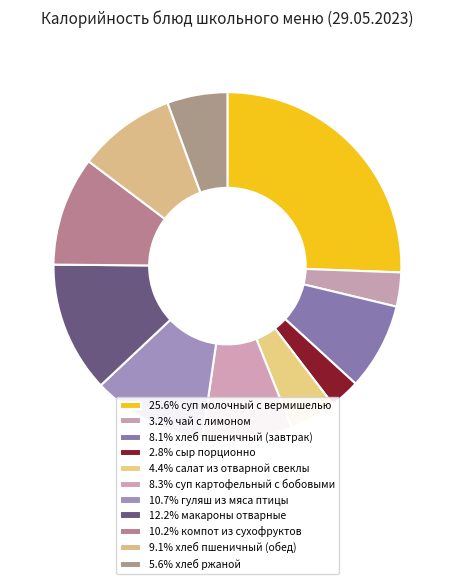

Is there any slice that represents more than half of the pie?

No